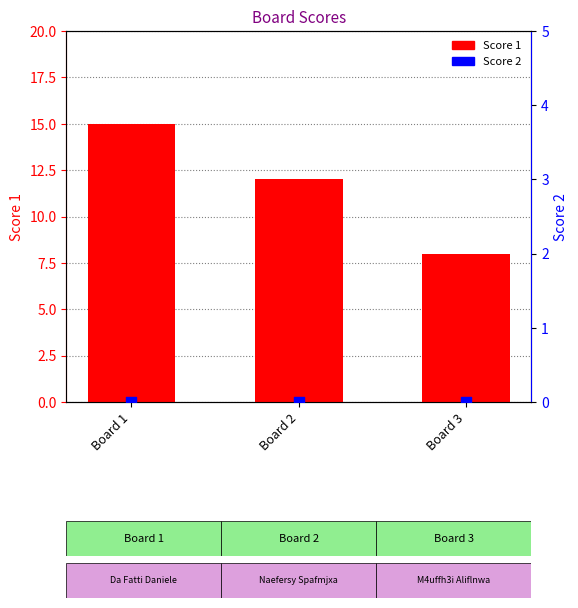

At which category is the sum across all series the highest?

Board 1